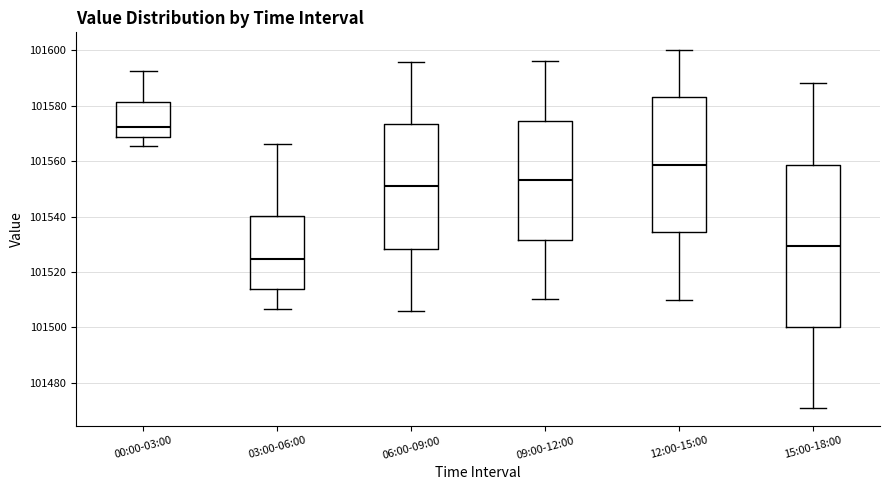

Comparing the boxes themselves (not the whiskers), which one is the tallest?

15:00-18:00